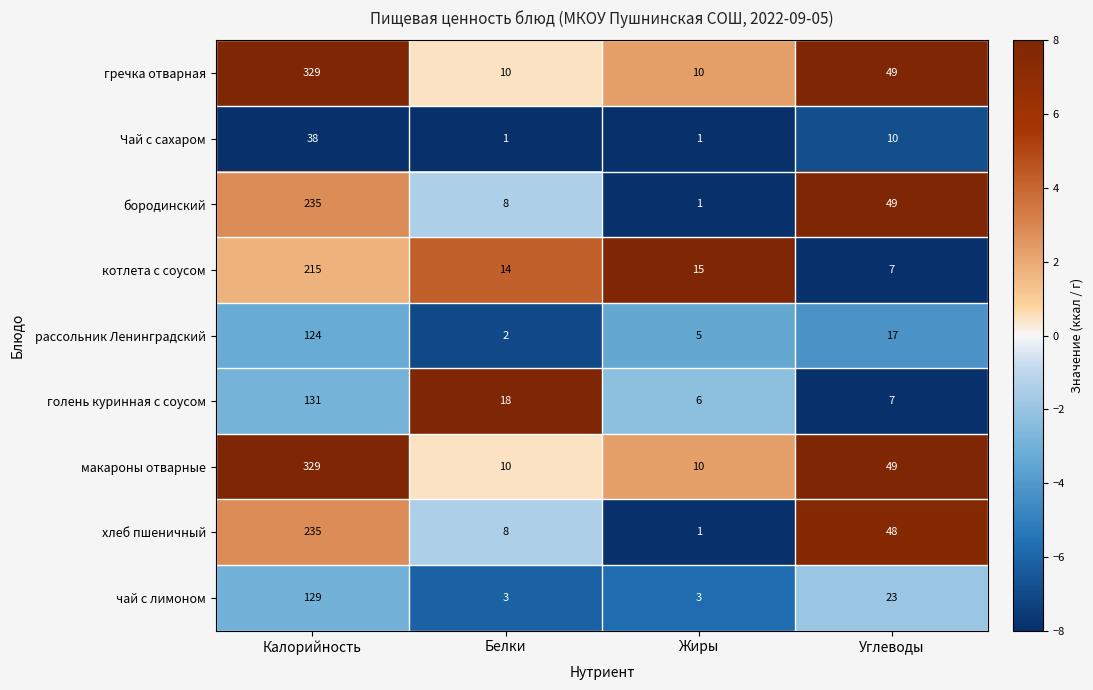

What is the spread (max minus min) of values at Калорийность?

291